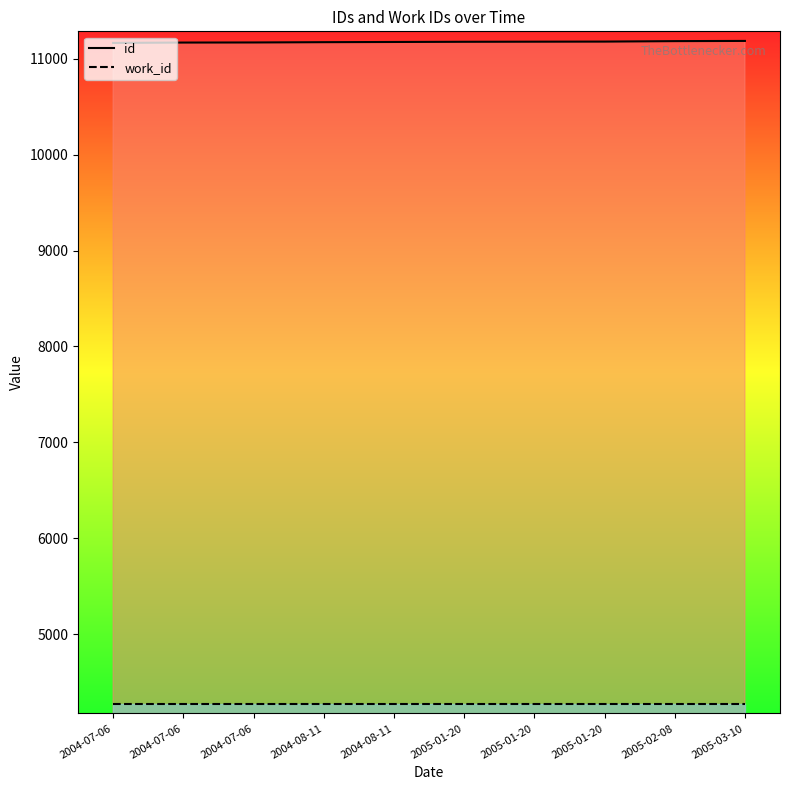

Rank the series by their average value, from highest to lowest.

id, work_id